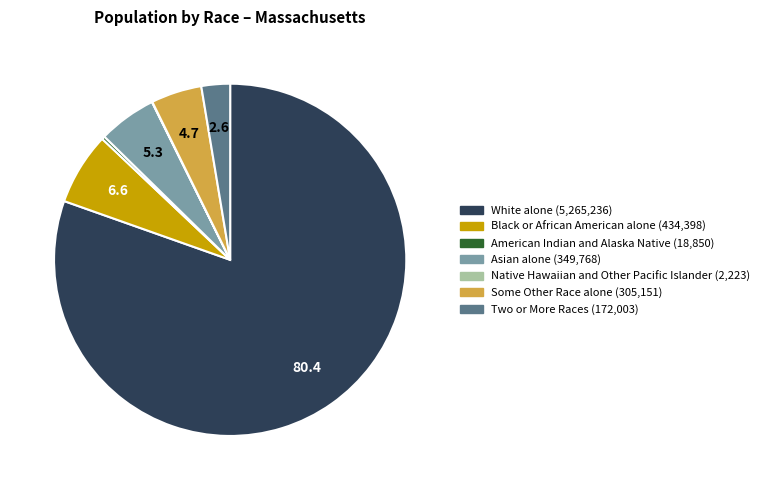

Is there any slice that represents more than half of the pie?

Yes